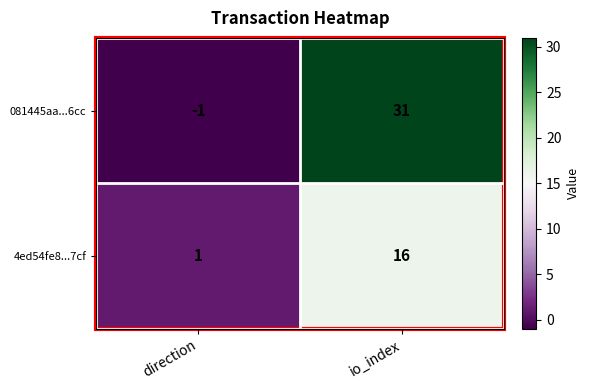

The 4ed54fe8...7cf series shows 22 at io_index. True or false?

False